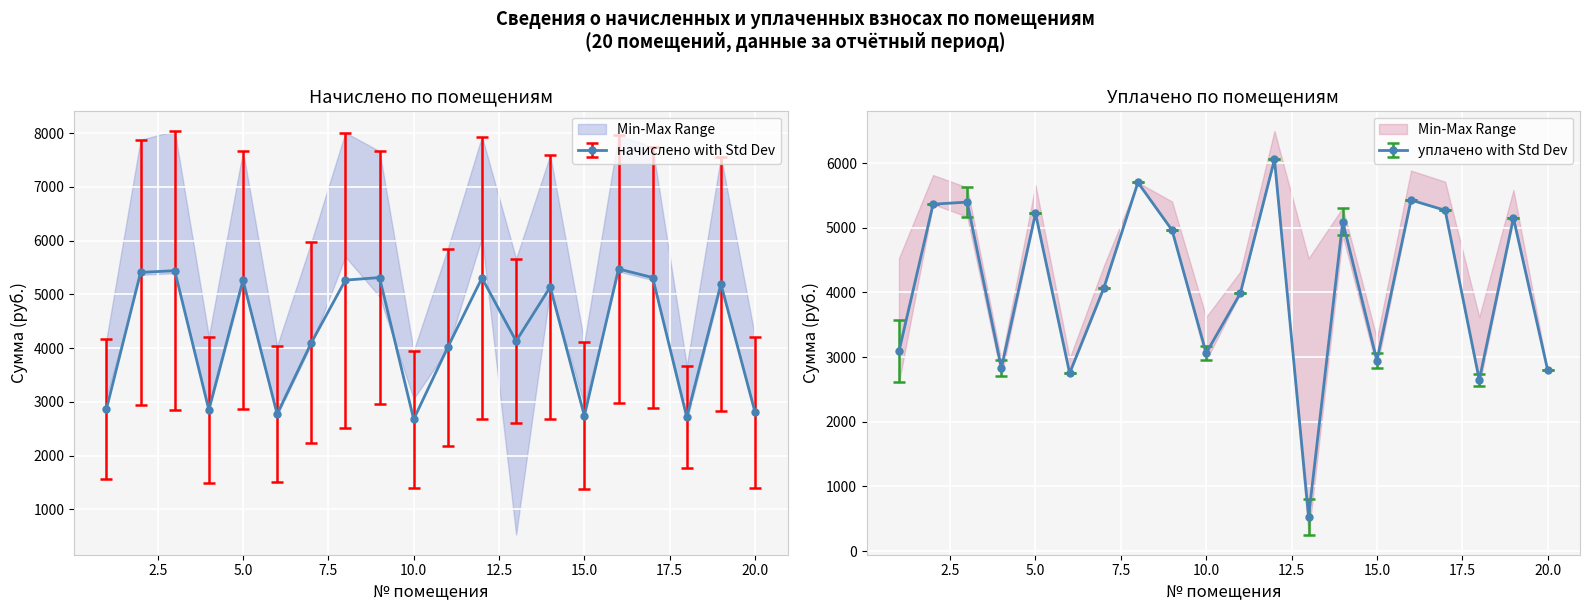

What are all the series names shown in the legend?

начислено, уплачено